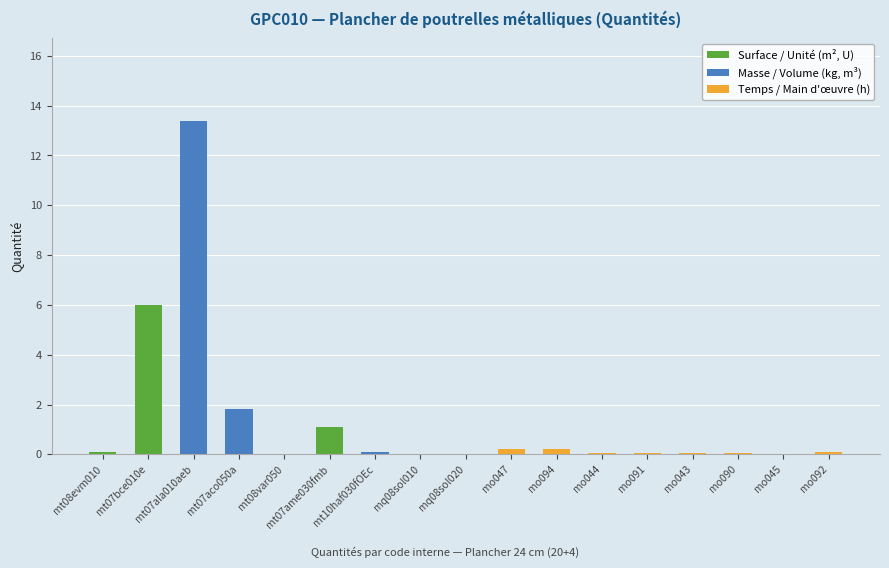

What is the average value?

1.4